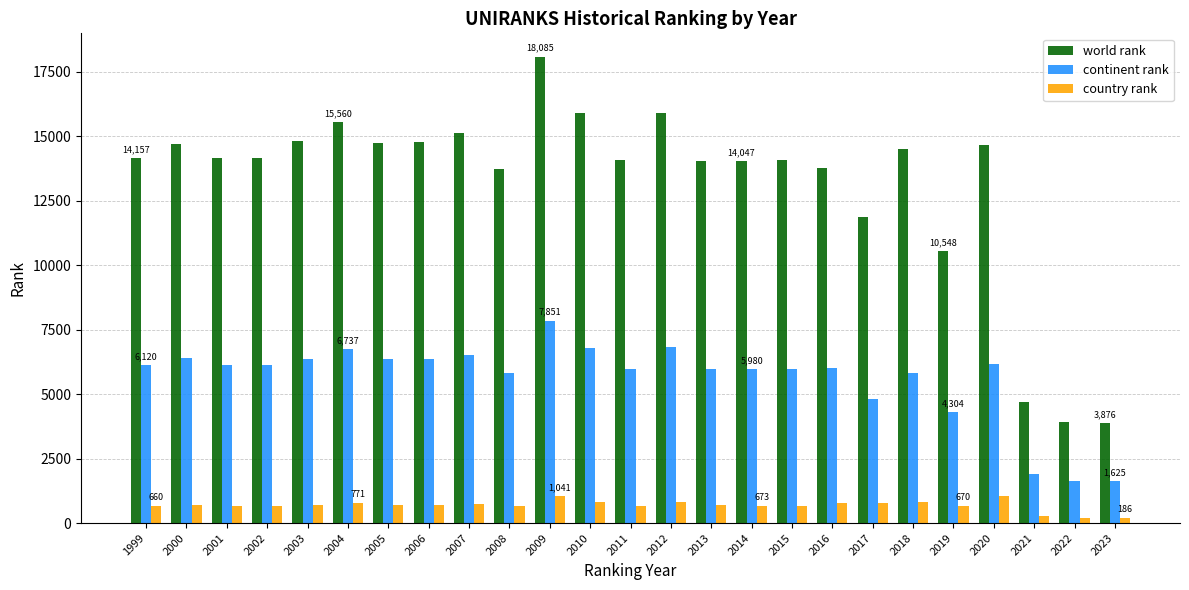

What is the average value of the world rank series?

13196